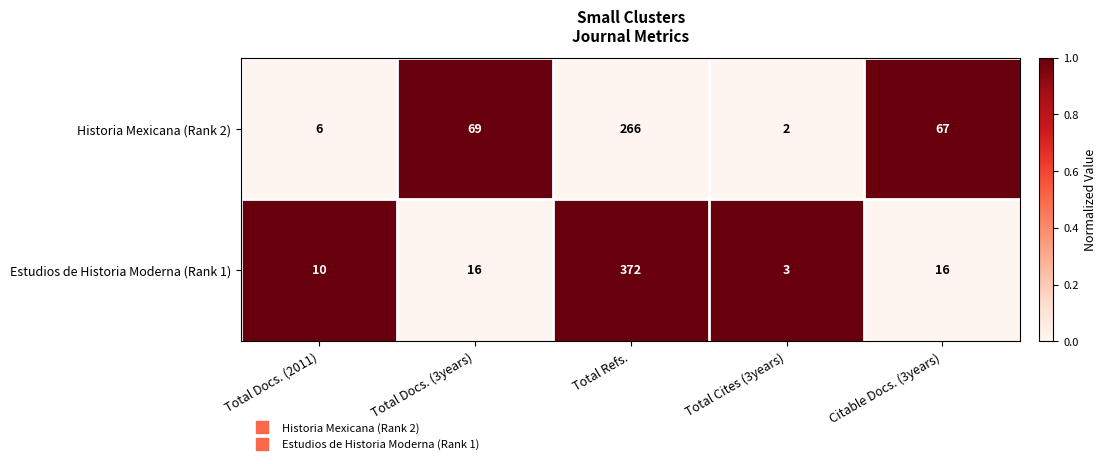

Where does the Historia Mexicana (Rank 2) series first go above 67?

Total Docs. (3years)